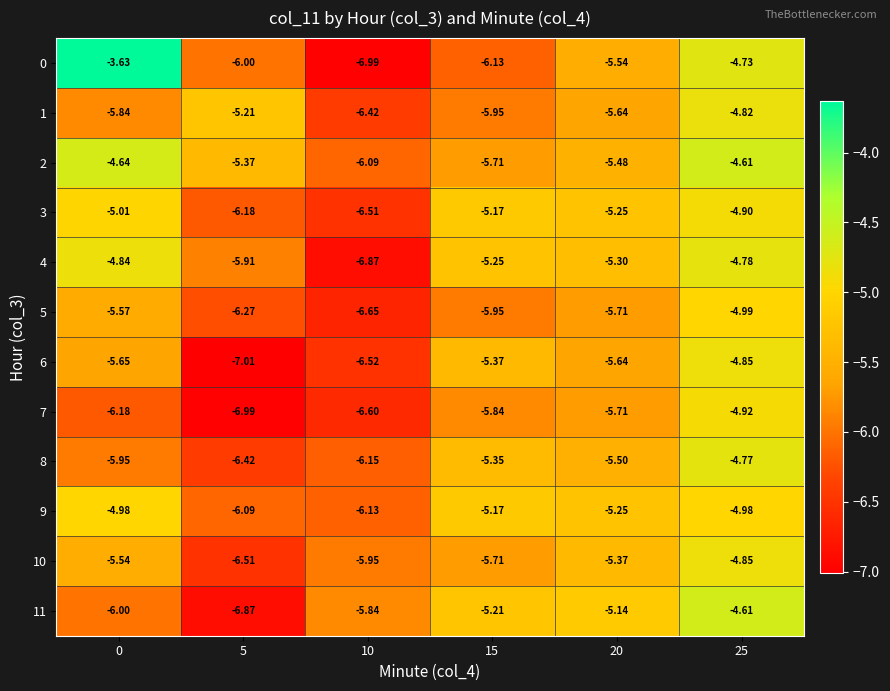

What is the difference between the highest and lowest values at 25?

0.4